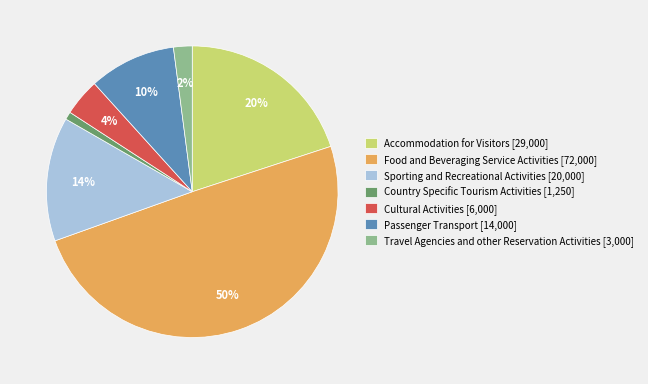

How many slices are in this pie chart?

7